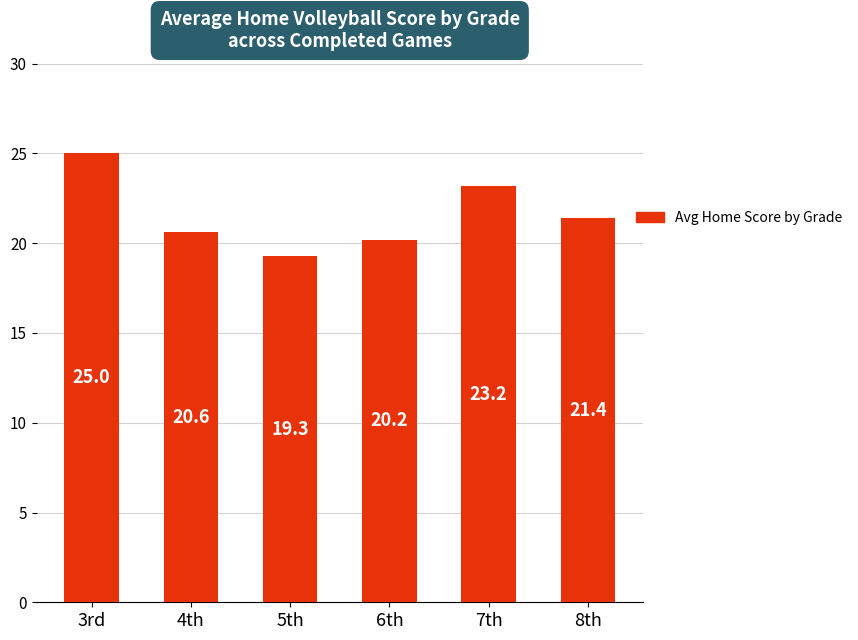

What is the label of the 3rd bar from the right?

6th